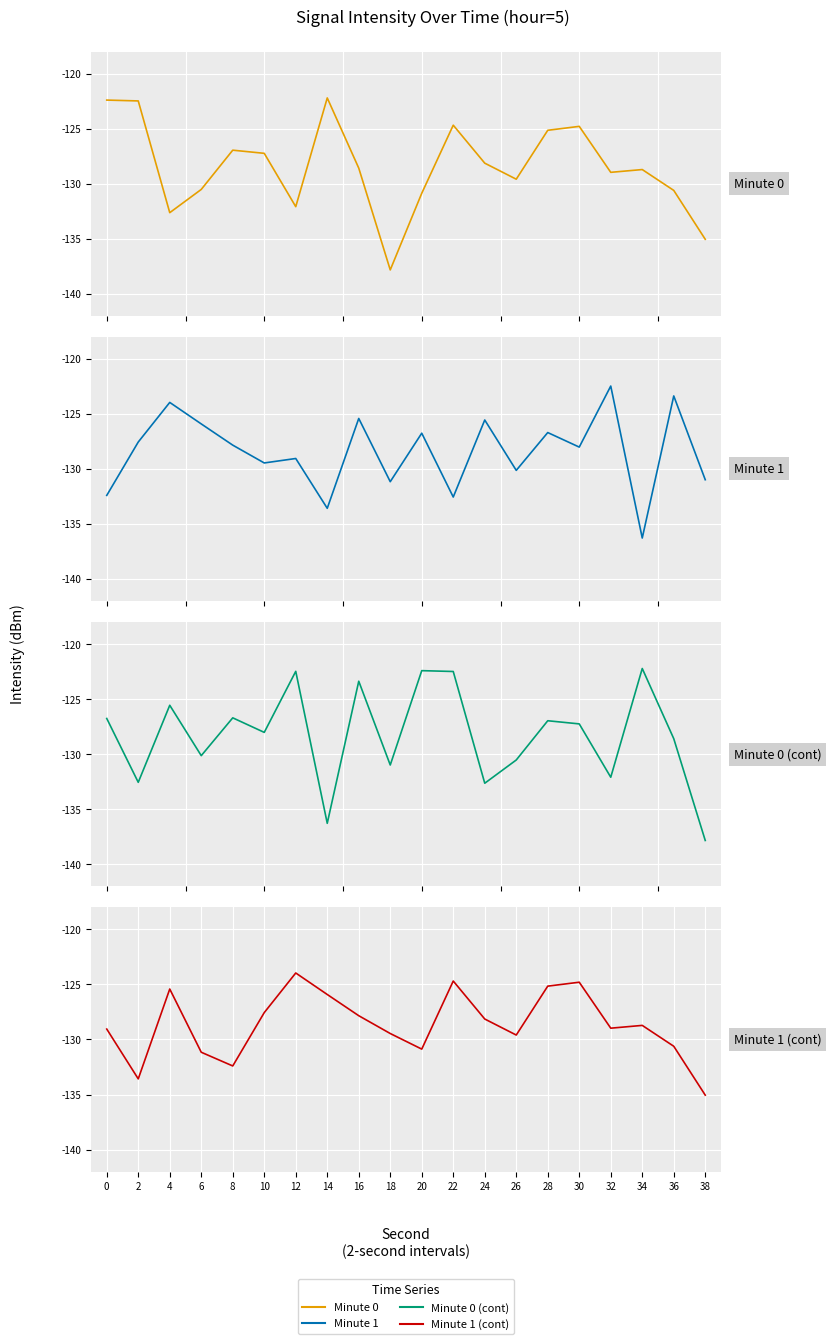

What is the value of the Minute 0 point at the 9th from the left?

-128.6